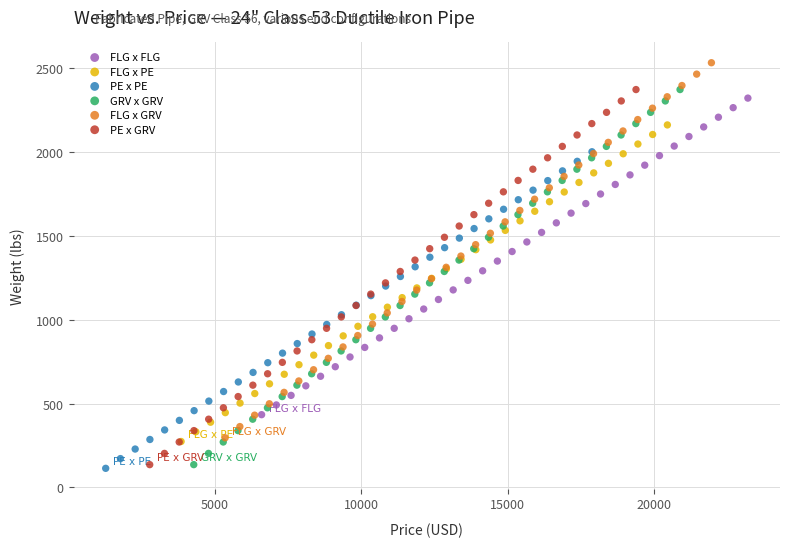

What are all the series names shown in the legend?

FLG x FLG, FLG x PE, PE x PE, GRV x GRV, FLG x GRV, PE x GRV